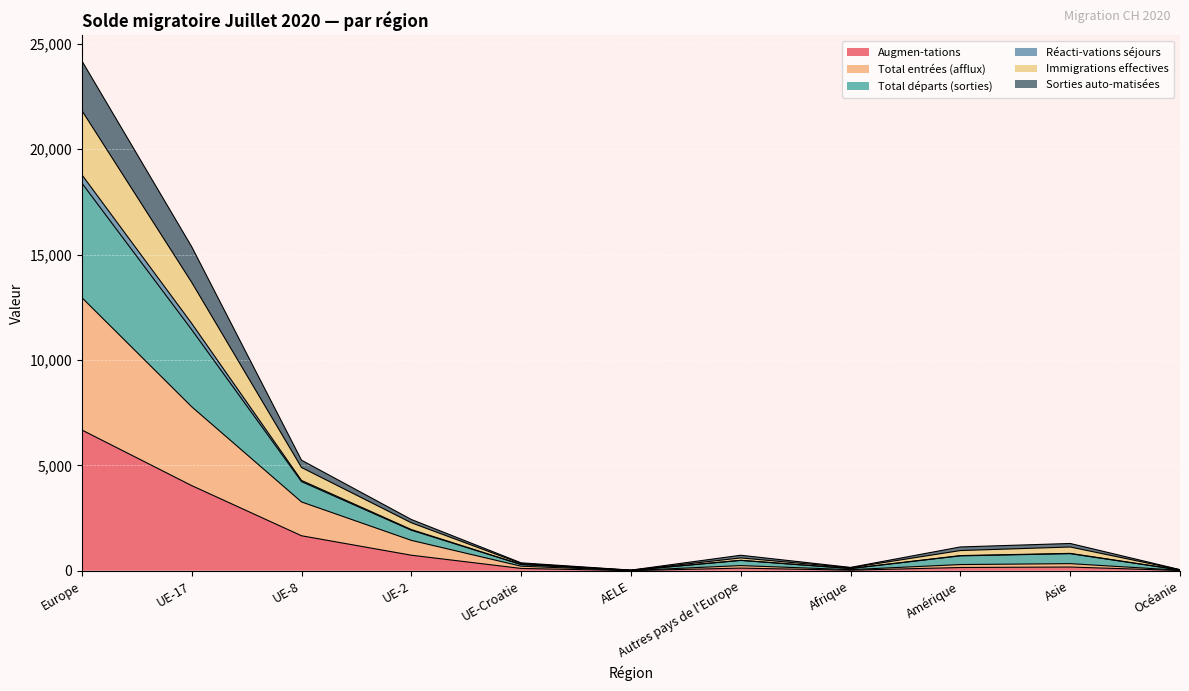

True or false: Augmen-tations and Réacti-vations séjours intersect in this chart.

False